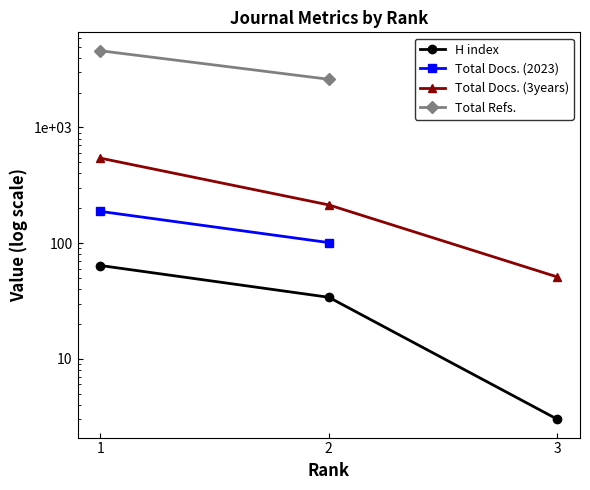

Which category has the lowest value in the Total Docs. (3years) series?

3